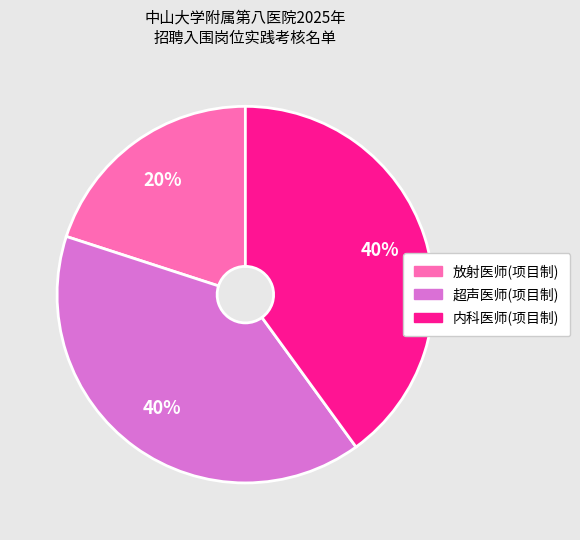

To the nearest percent, what is the combined percentage of 内科医师(项目制) and 放射医师(项目制)?

60%